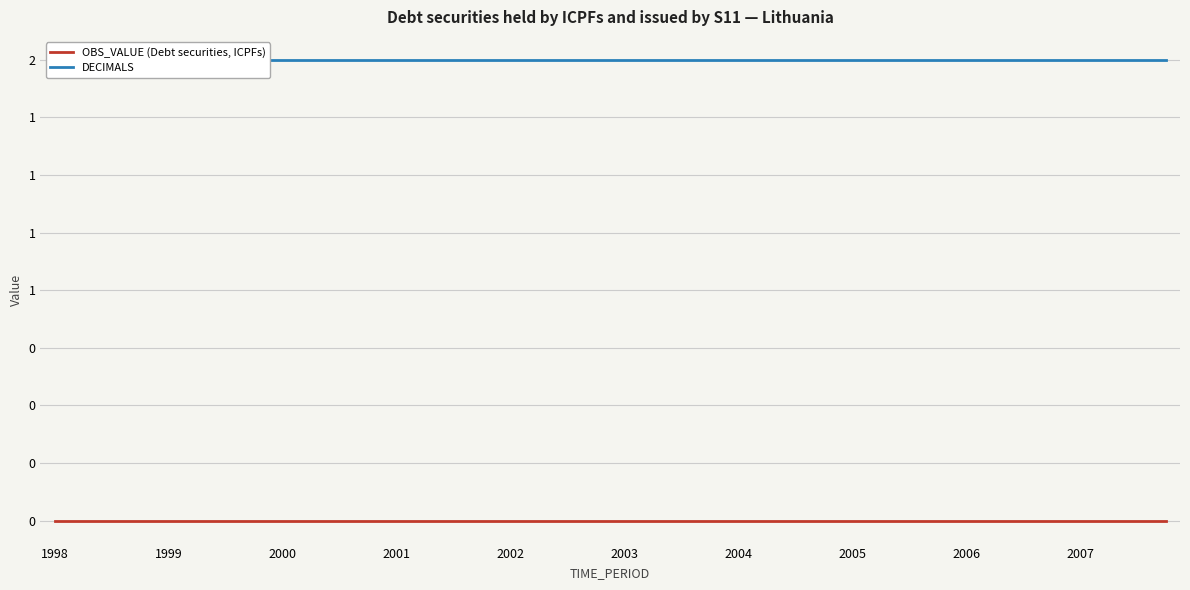

How many lines are shown in the chart?

2